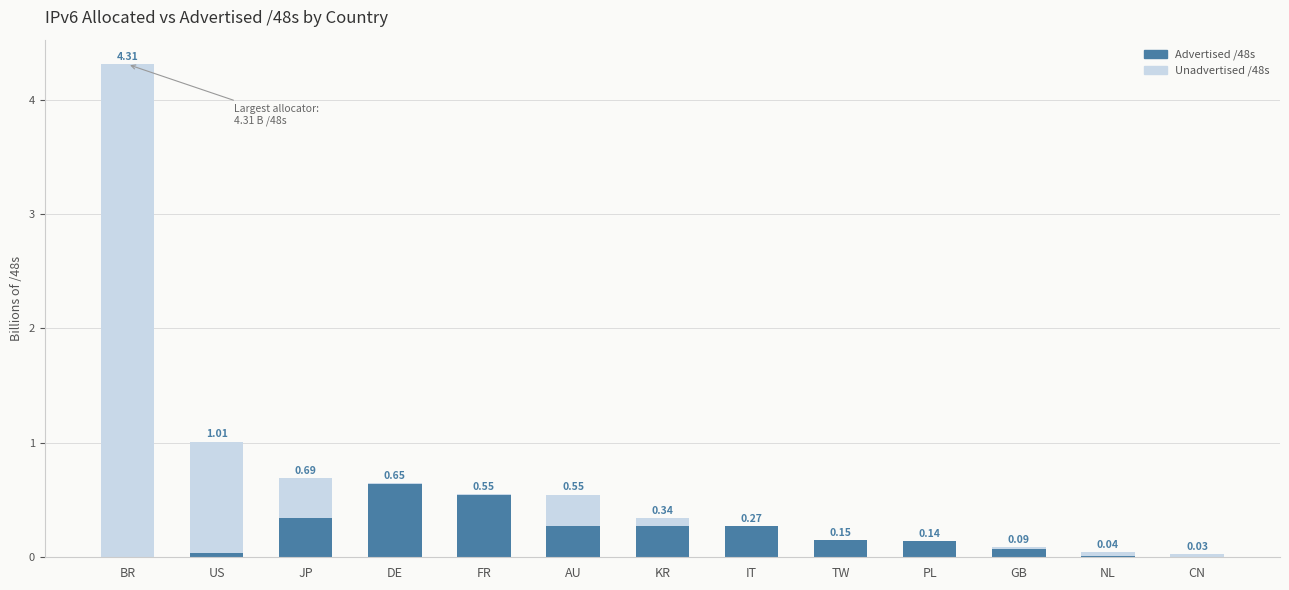

What is the sum of all Advertised /48s values?

2.8